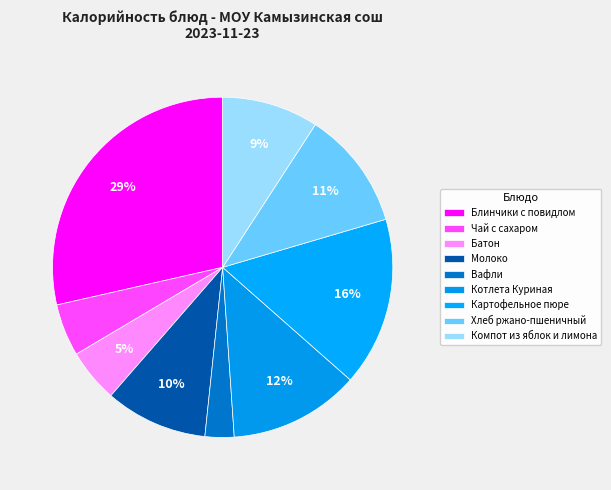

How many slices are in this pie chart?

9